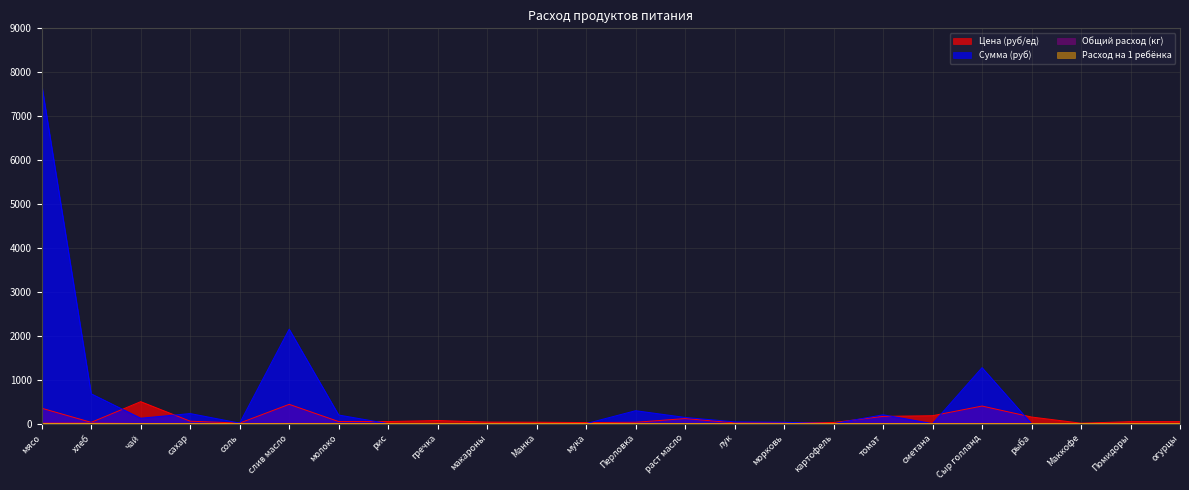

At which label does Сумма (руб) first exceed 30?

мясо